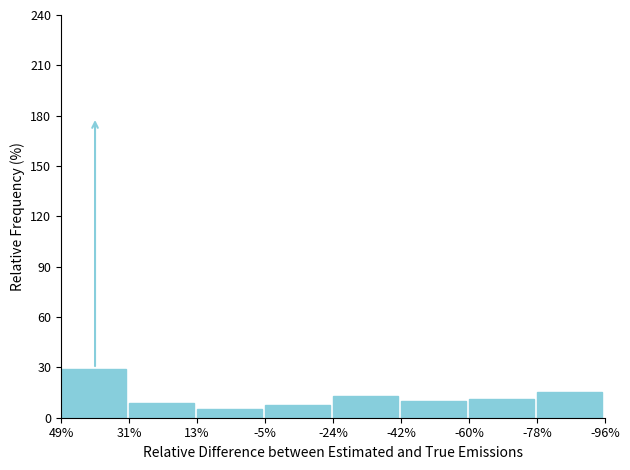

Reading right to left, list all the values displayed in this chart.

-78%=15.2	-60%=11.4	-42%=10.1	-24%=12.7	-5%=7.6	13%=5.1	31%=8.9	49%=29.1